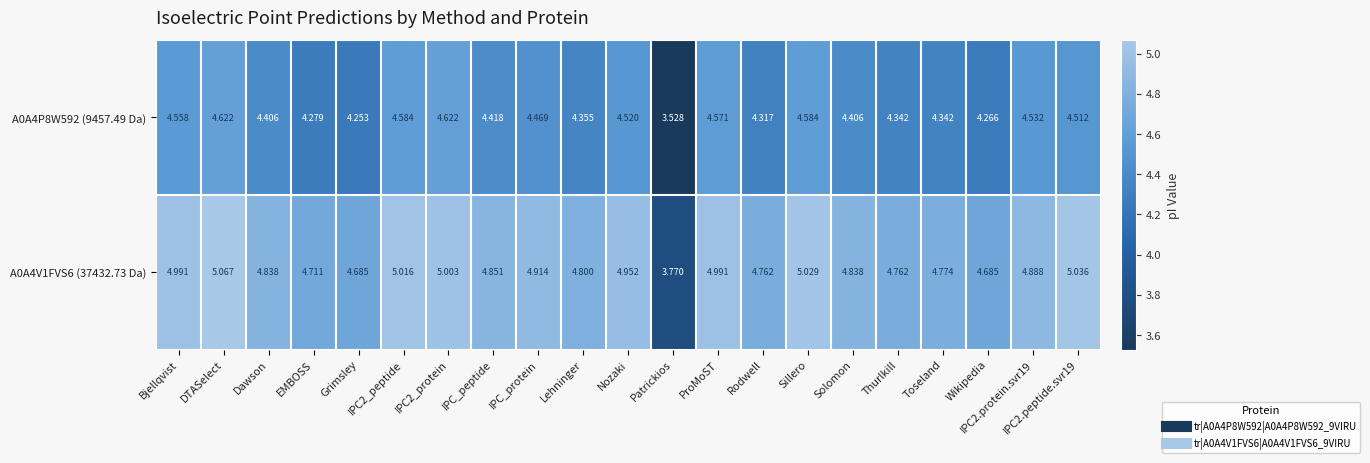

Which category has the lowest value in the A0A4V1FVS6 (37432.73 Da) series?

Patrickios